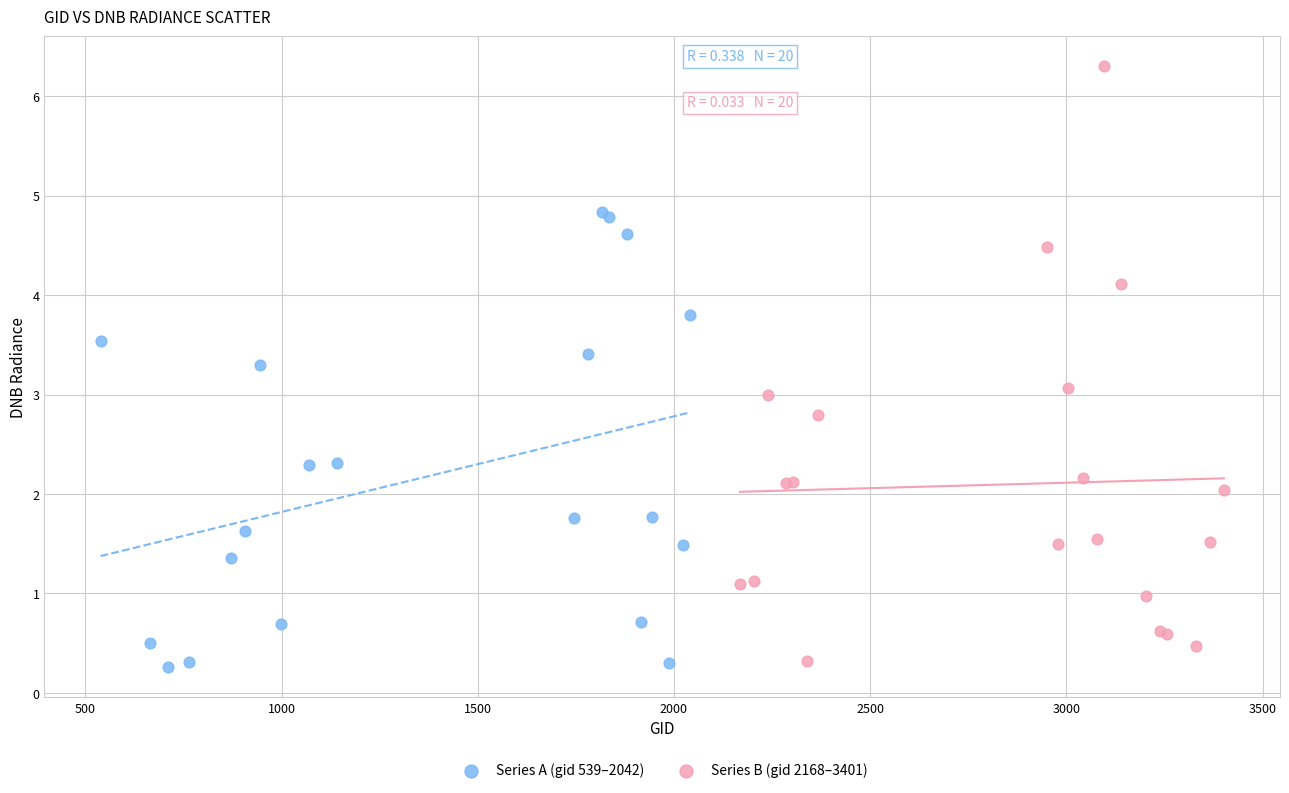

Which series contains the highest Y value?

Series B (gid 2168–3401)